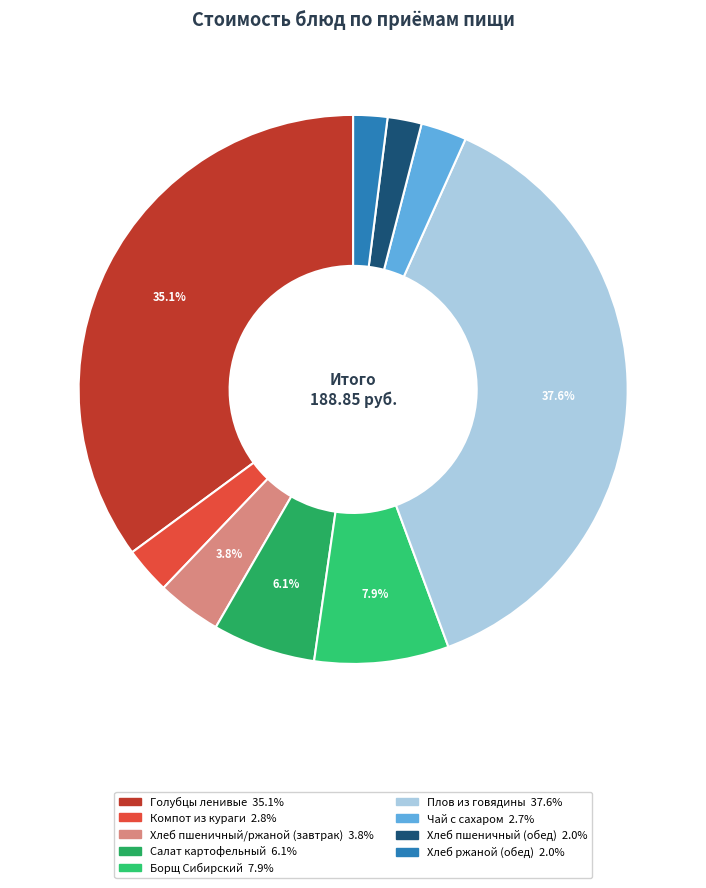

Combined, what portion of the pie is Хлеб пшеничный (обед) and Компот из кураги?

4.8%